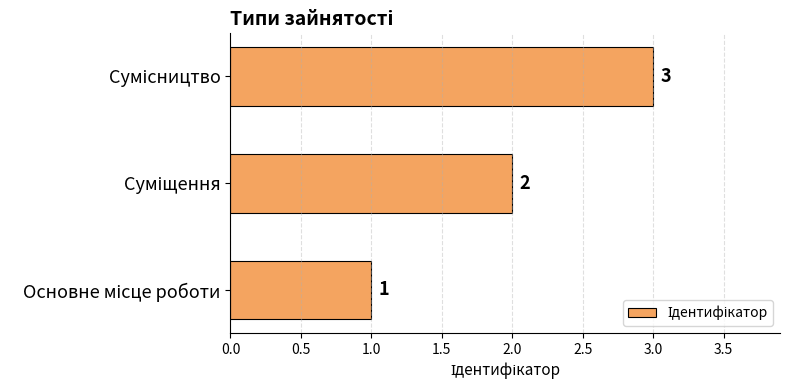

Count the values in the range 1 to 3.

3